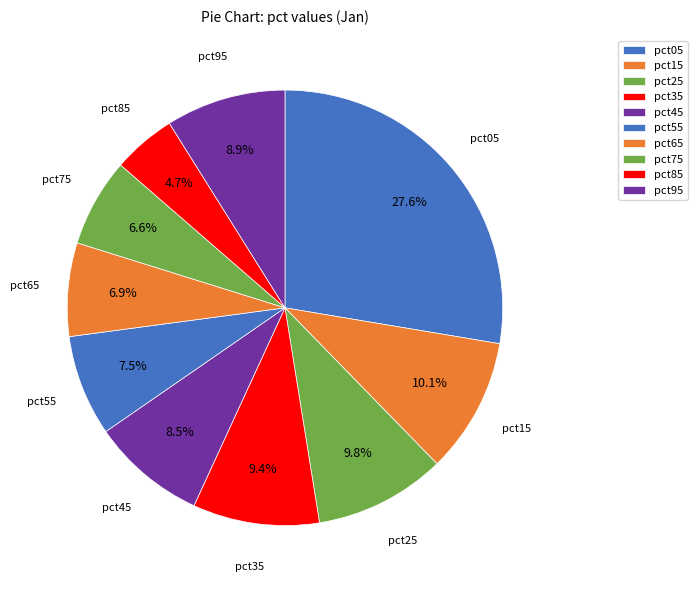

The pct65 slice represents 18% of the pie. True or false?

False